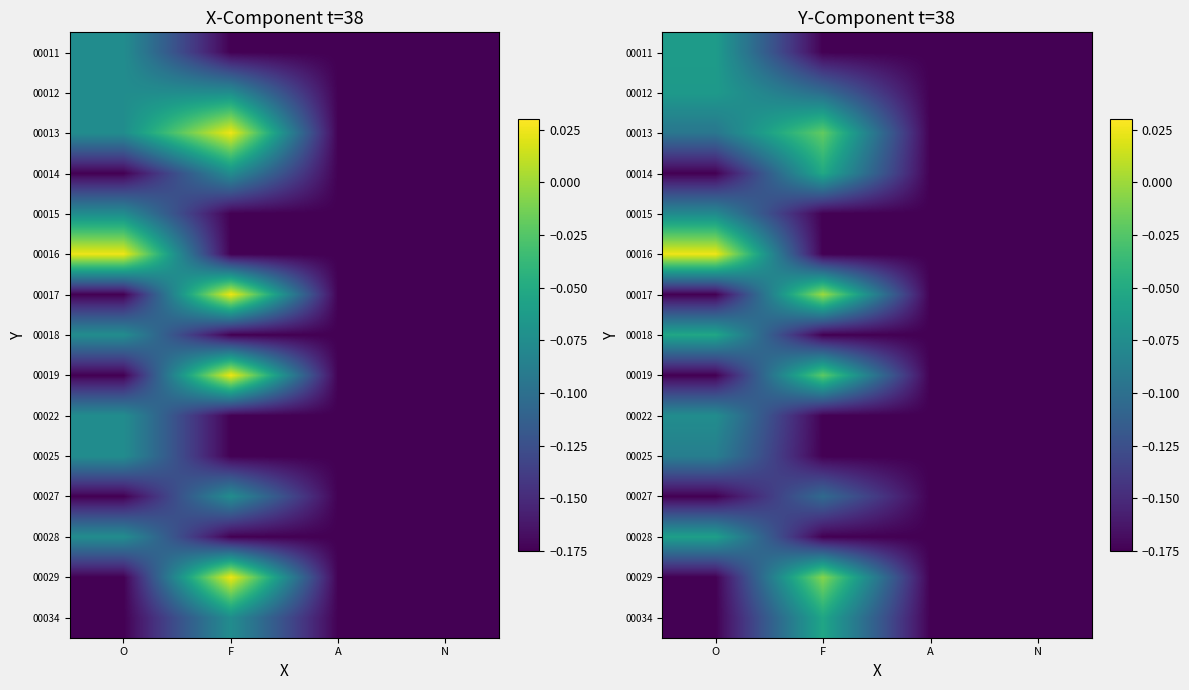

At which category does the chart reach its minimum across all series?

F